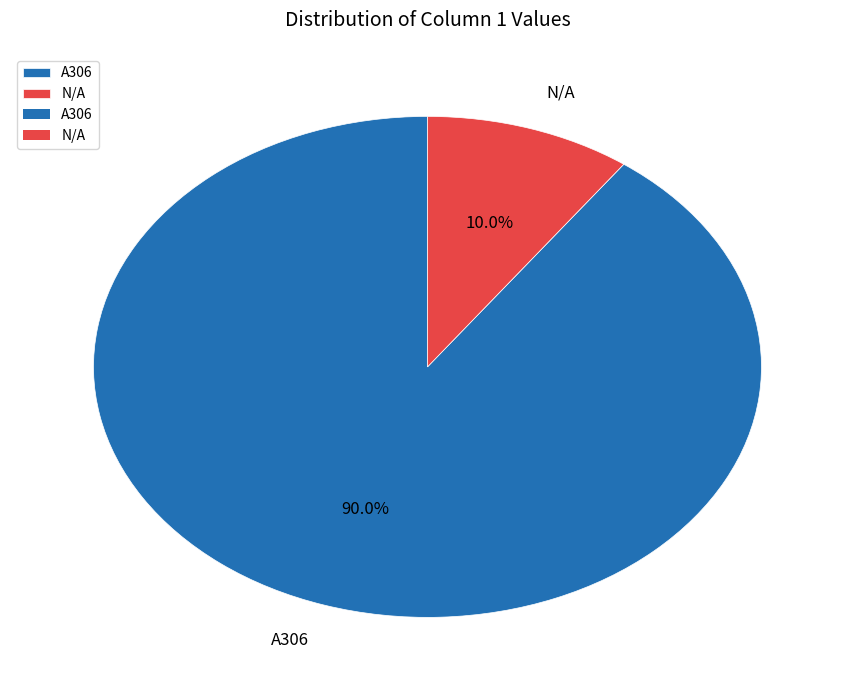

Is there a majority slice in this chart?

Yes